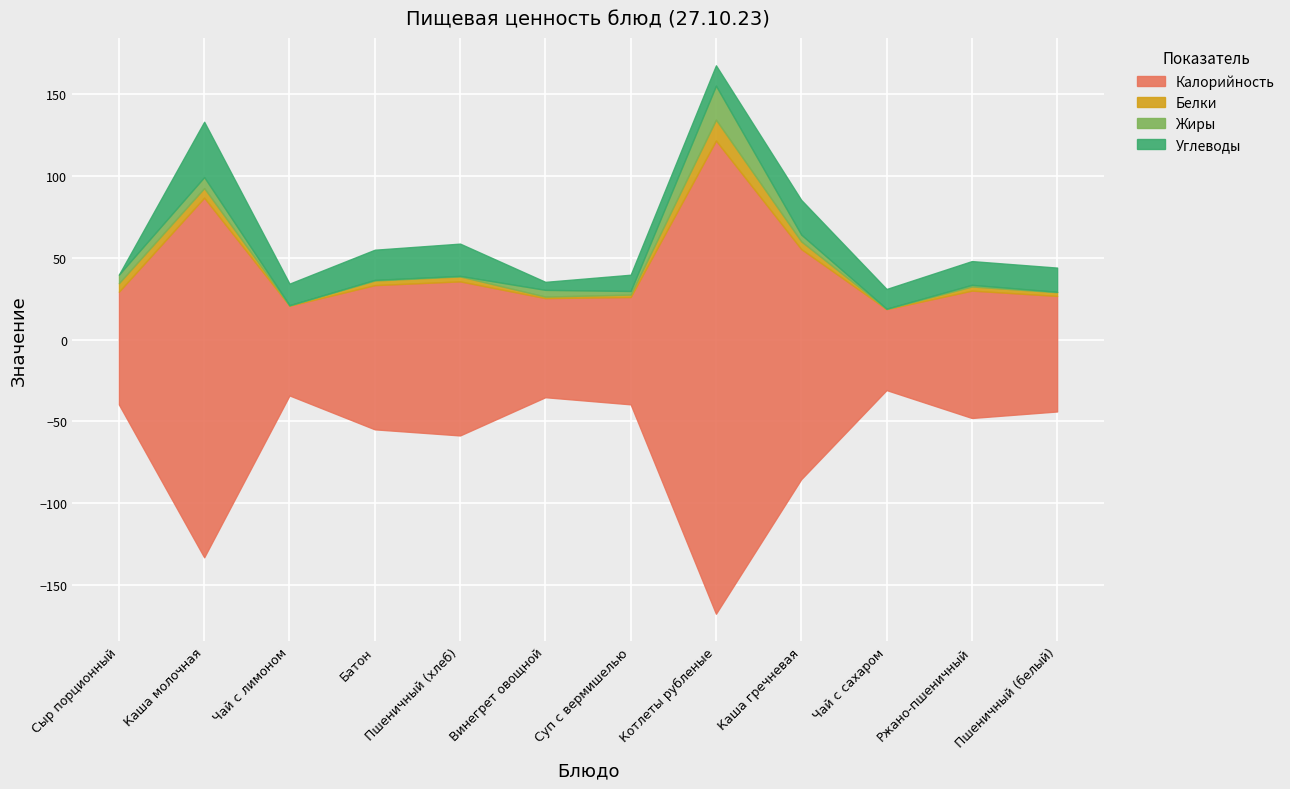

Reading left to right, transcribe all the data shown in this chart.

Калорийность: Сыр порционный=68.8	Каша молочная=219.5	Чай с лимоном=54.8	Батон=88.0	Пшеничный (хлеб)=94.0	Винегрет овощной=60.5	Суп с вермишелью=65.5	Котлеты рубленые=288.7	Каша гречневая=140.4	Чай с сахаром=49.4	Ржано-пшеничный=77.7	Пшеничный (белый)=70.5
Белки: Сыр порционный=5.2	Каша молочная=5.8	Чай с лимоном=0.2	Батон=2.8	Пшеничный (хлеб)=3.0	Винегрет овощной=0.9	Суп с вермишелью=1.5	Котлеты рубленые=12.7	Каша гречневая=4.7	Чай с сахаром=0.2	Ржано-пшеничный=2.5	Пшеничный (белый)=2.3
Жиры: Сыр порционный=5.2	Каша молочная=6.7	Чай с лимоном=0.1	Батон=0.4	Пшеничный (хлеб)=0.3	Винегрет овощной=4.1	Суп с вермишелью=2.2	Котлеты рубленые=20.8	Каша гречневая=4.1	Чай с сахаром=0.1	Ржано-пшеничный=1.0	Пшеничный (белый)=0.2
Углеводы: Сыр порционный=0.0	Каша молочная=33.8	Чай с лимоном=13.2	Батон=18.4	Пшеничный (хлеб)=19.7	Винегрет овощной=4.9	Суп с вермишелью=9.9	Котлеты рубленые=12.4	Каша гречневая=21.2	Чай с сахаром=12.1	Ржано-пшеничный=14.5	Пшеничный (белый)=14.8